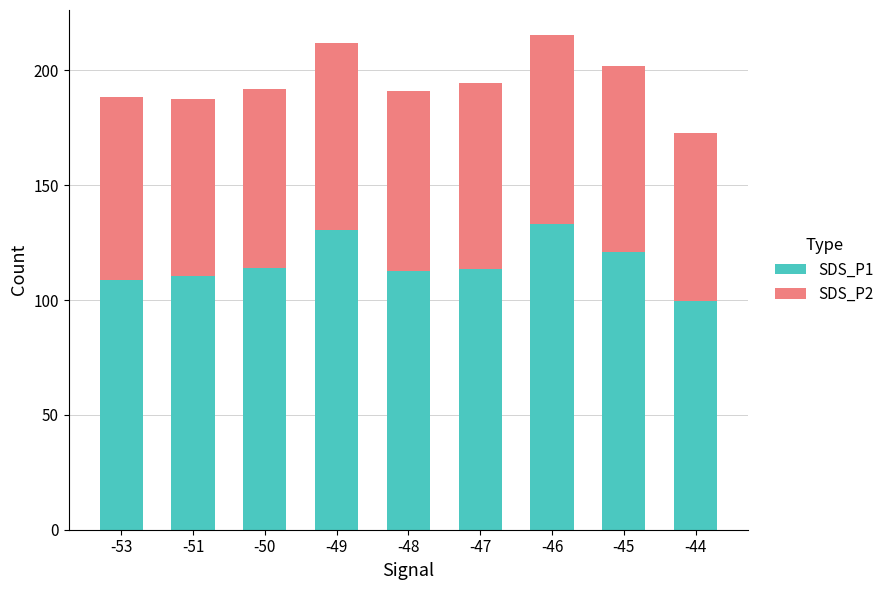

Read the SDS_P1 value at -46.

133.2